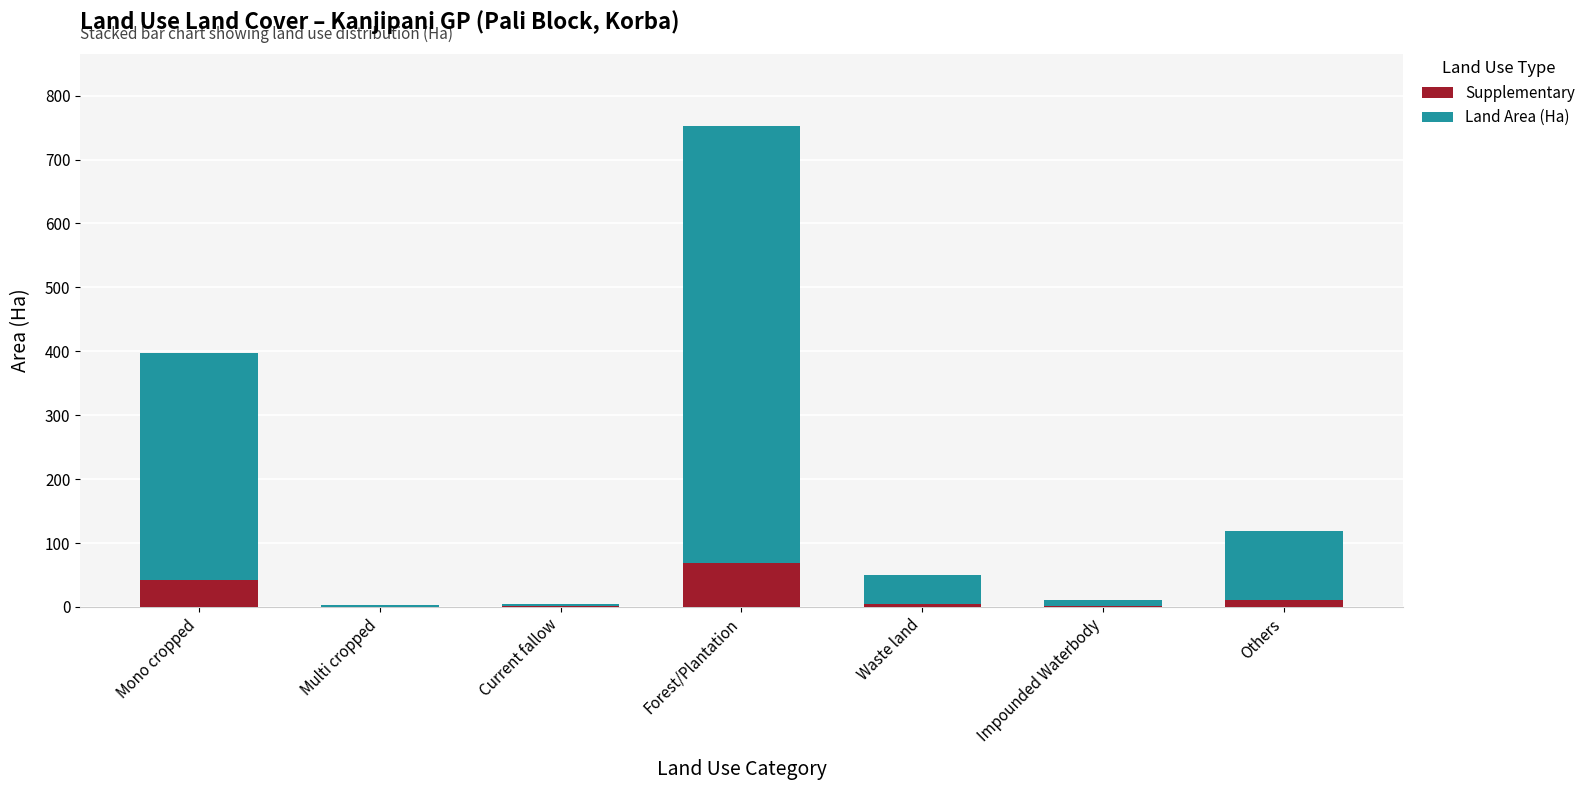

What is the total value across all series at Mono cropped?

397.7